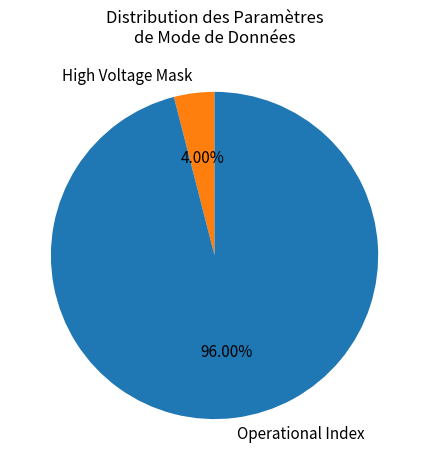

Does High Voltage Mask represent more than half of the total?

No